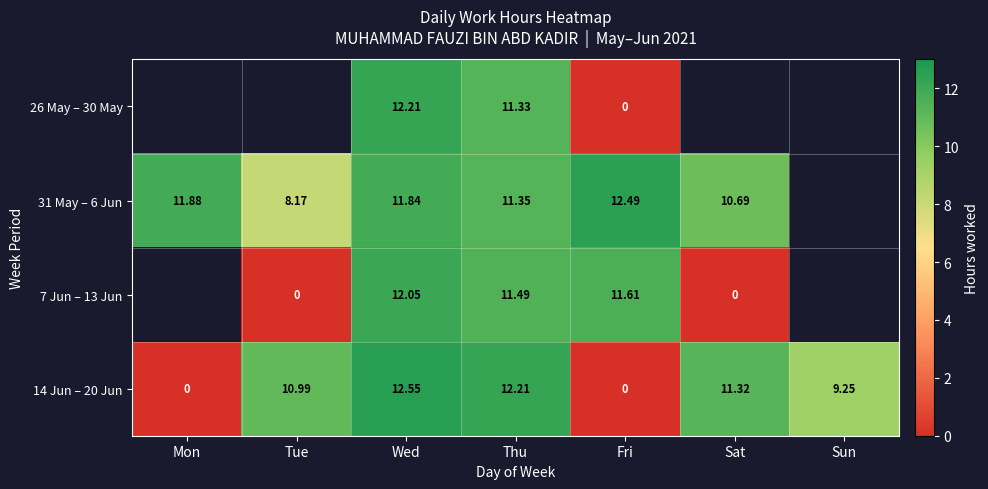

Is the value of 31 May – 6 Jun at Fri greater than the value of 26 May – 30 May at Thu?

Yes